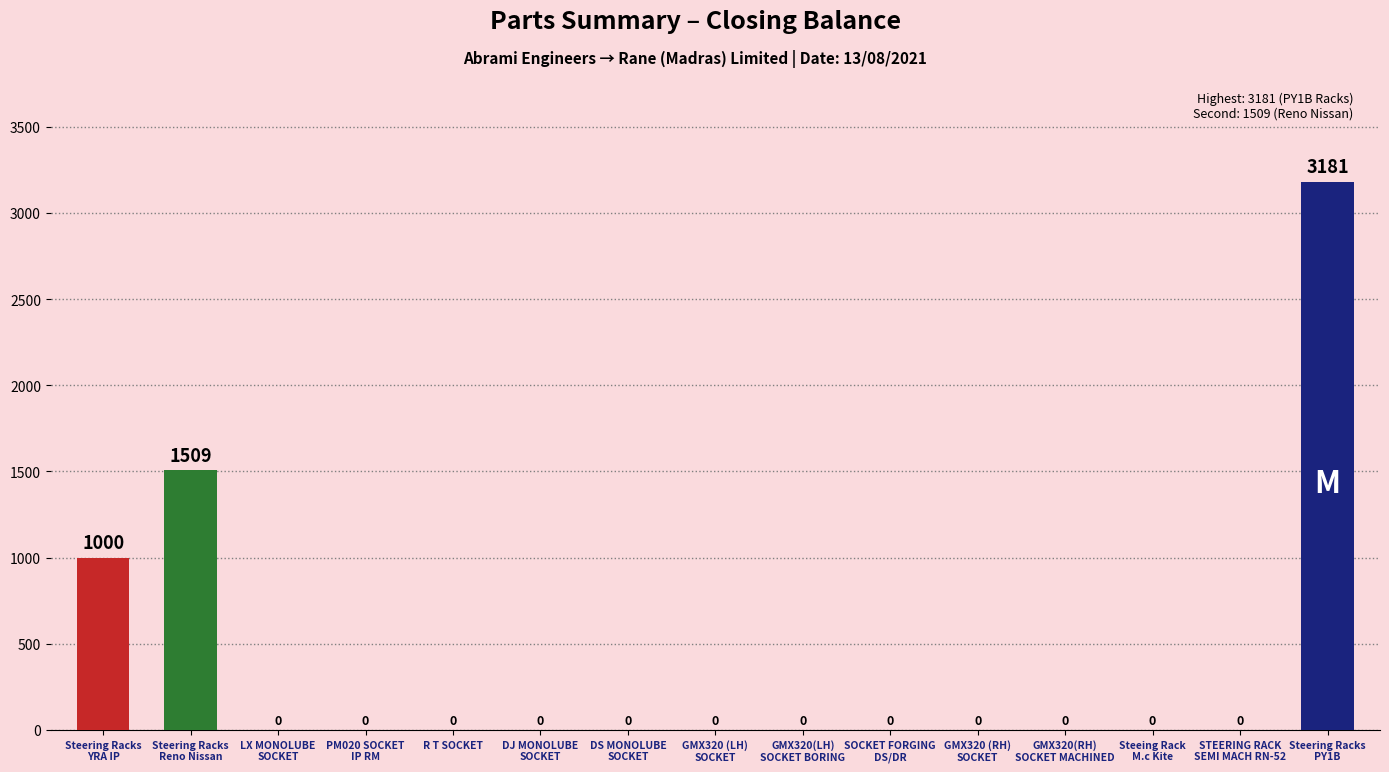

What is the sum of all values?

5690